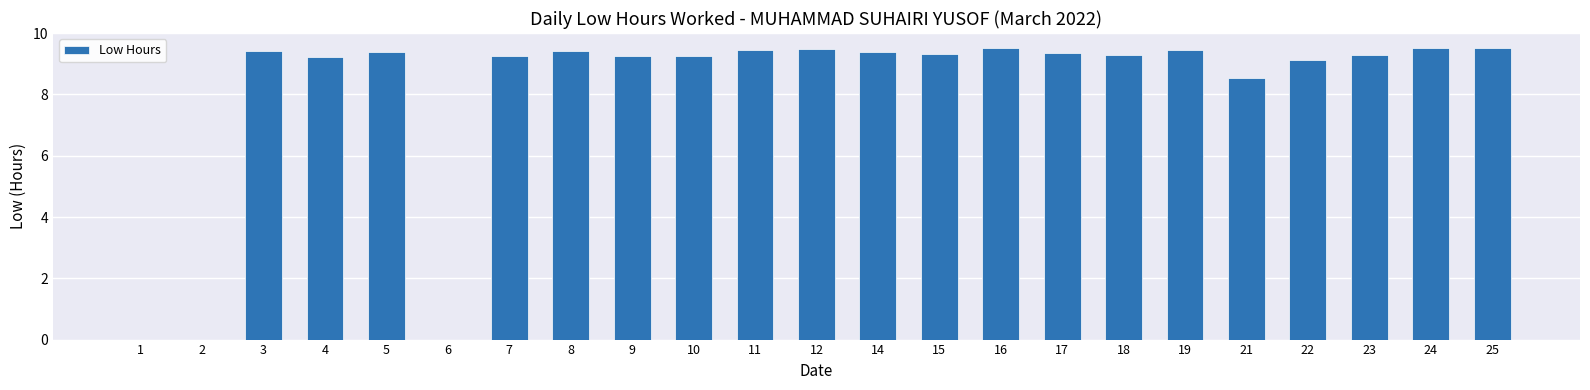

What is the change in value from 5 to 6?

-9.4